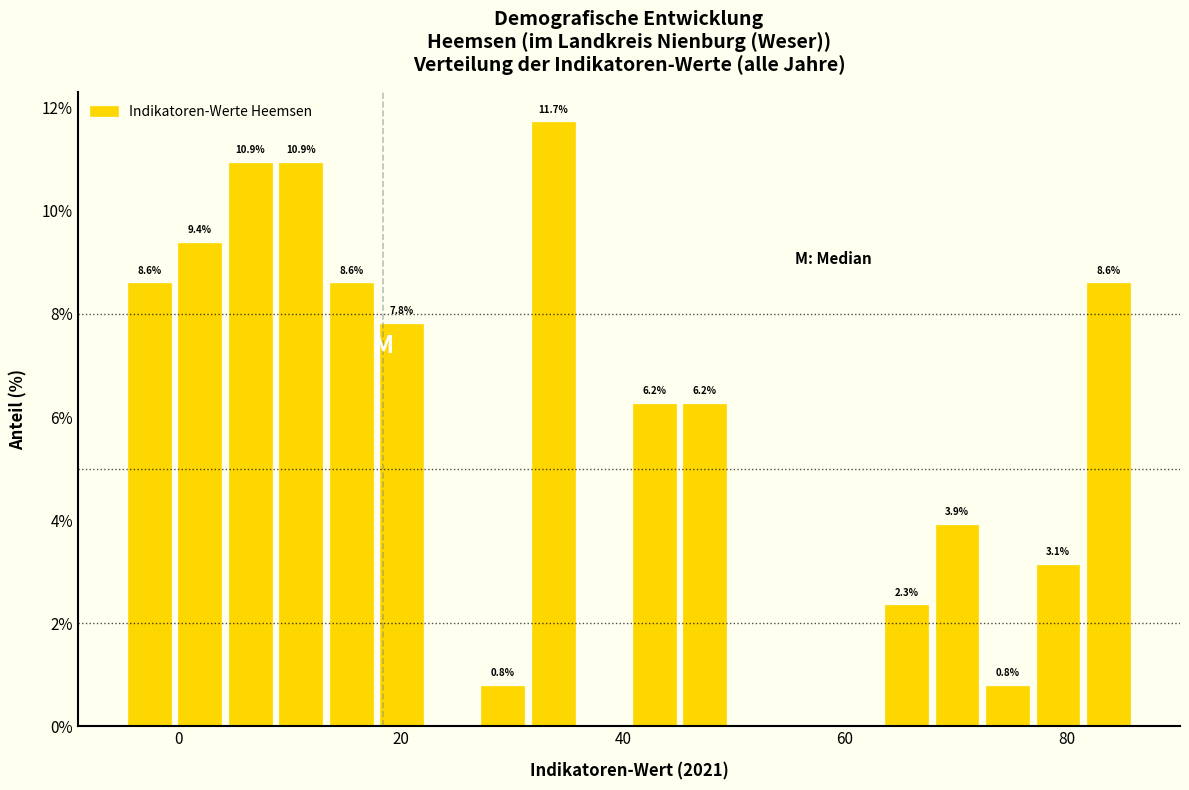

Around what value on the x-axis is the tallest bar? Give the approximate position of its centre, as read against the axis.

34